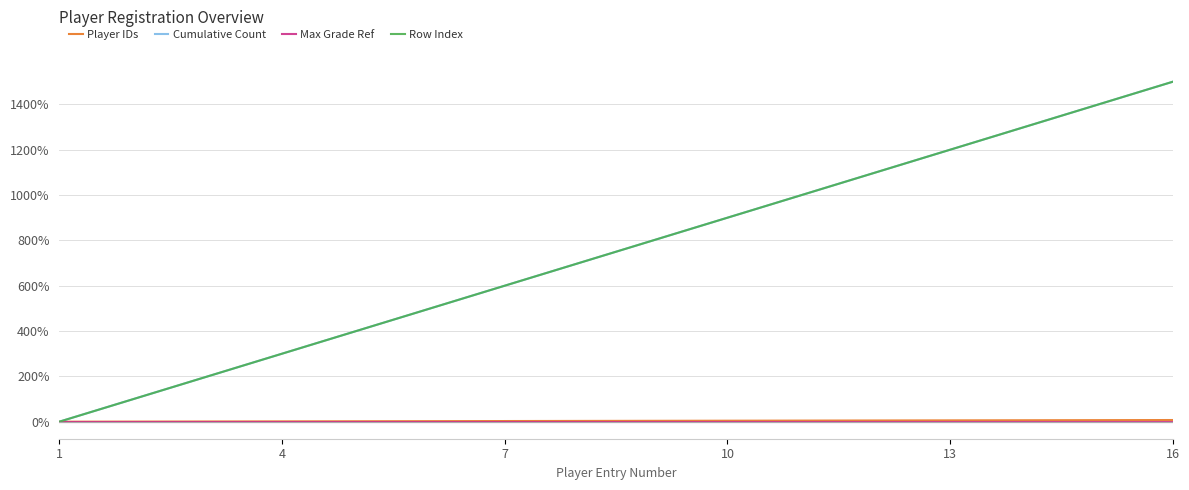

How many lines are shown in the chart?

4